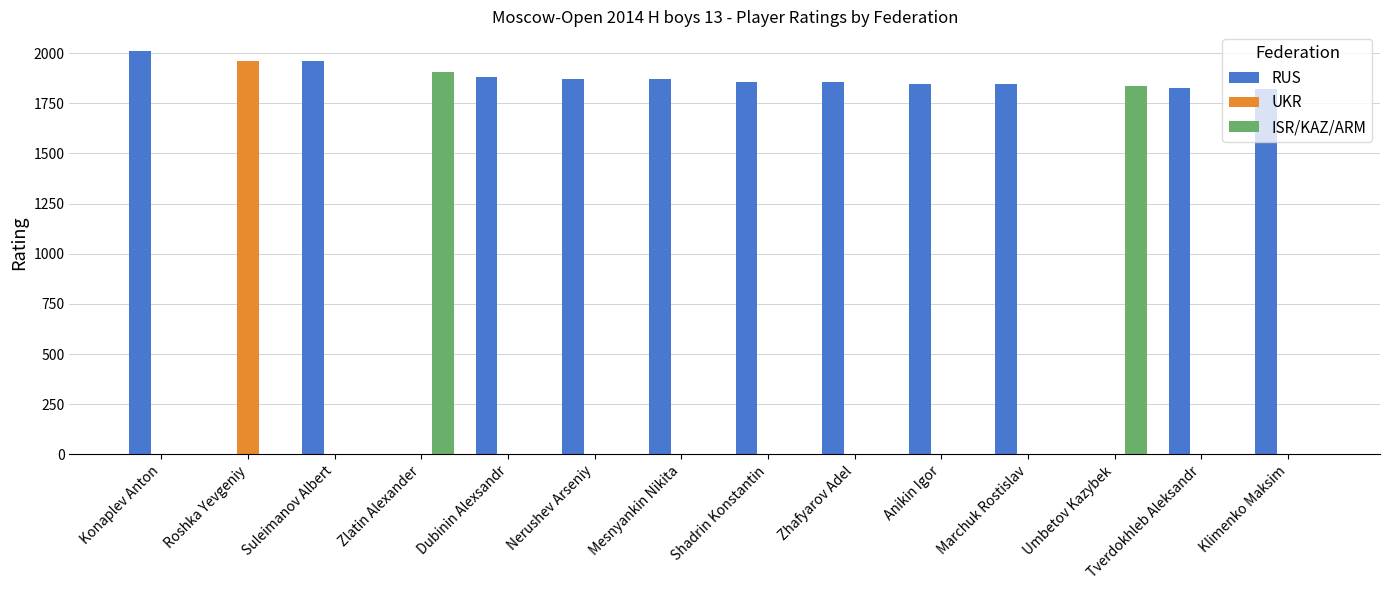

What is the sum of all RUS values?

20634